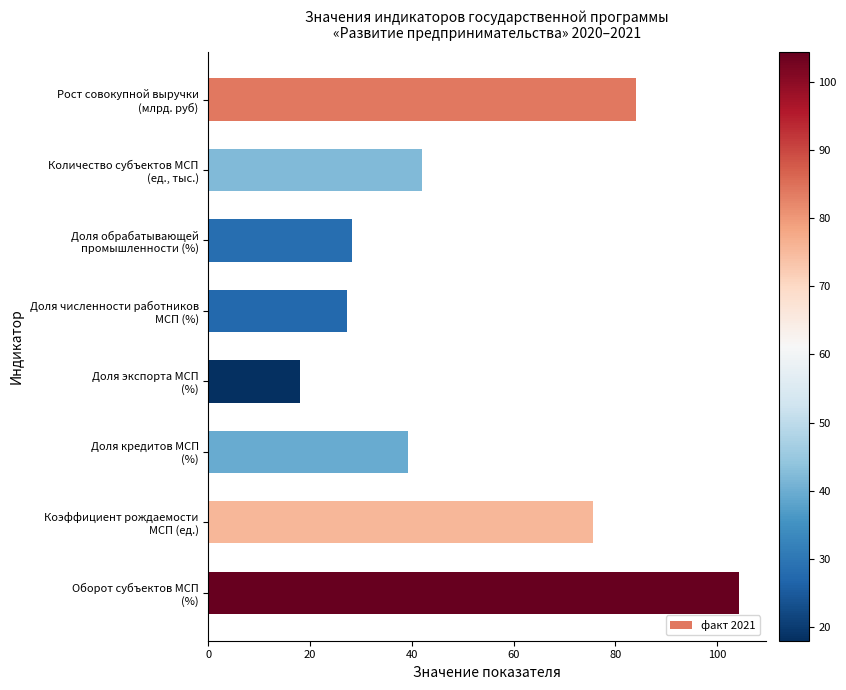

What is the maximum value shown in the chart?

104.4